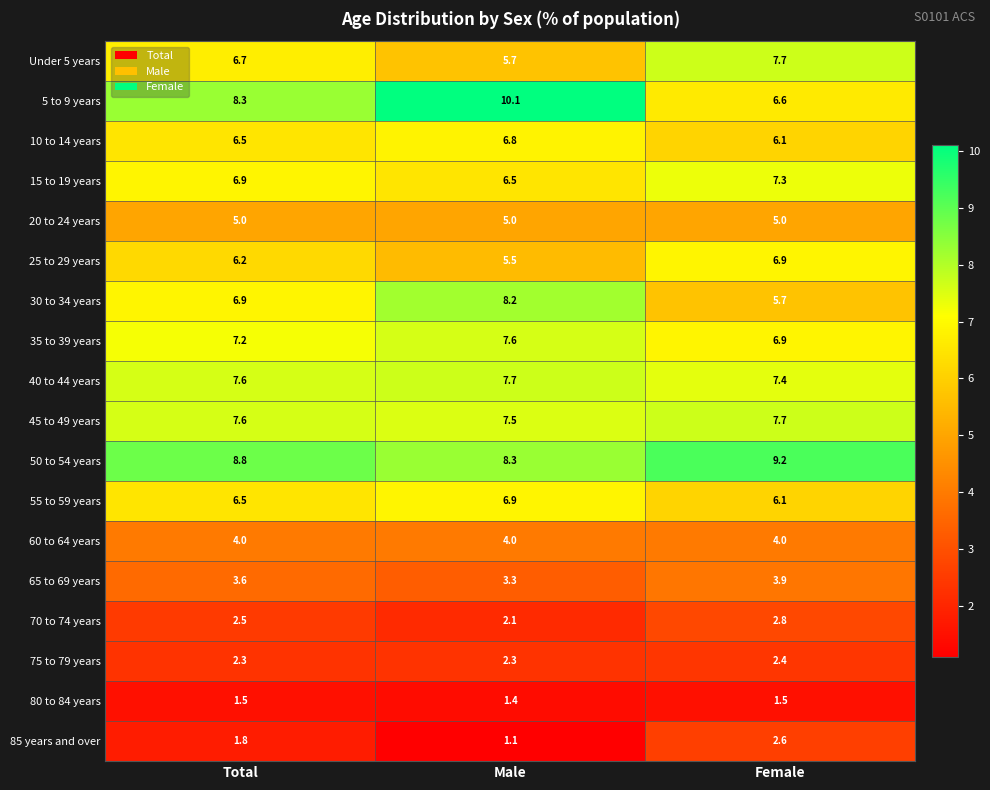

How many data points does each series have?

3